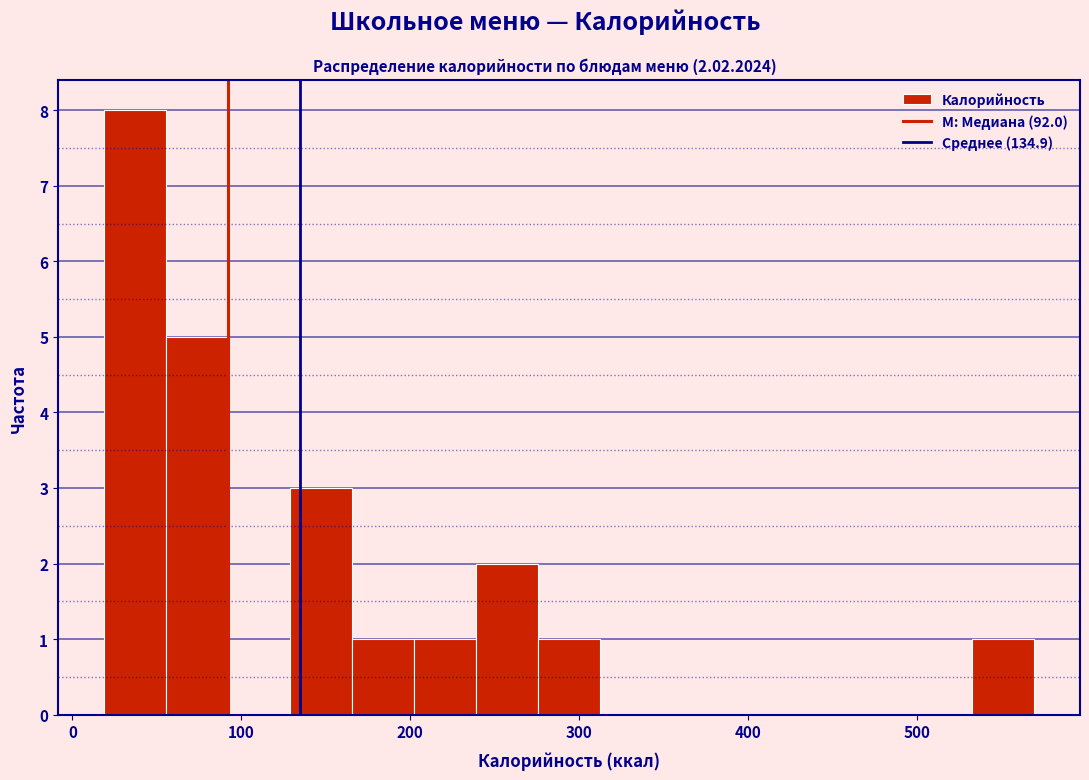

Read against the x-axis, roughly where is the centre of the tallest bar?

40